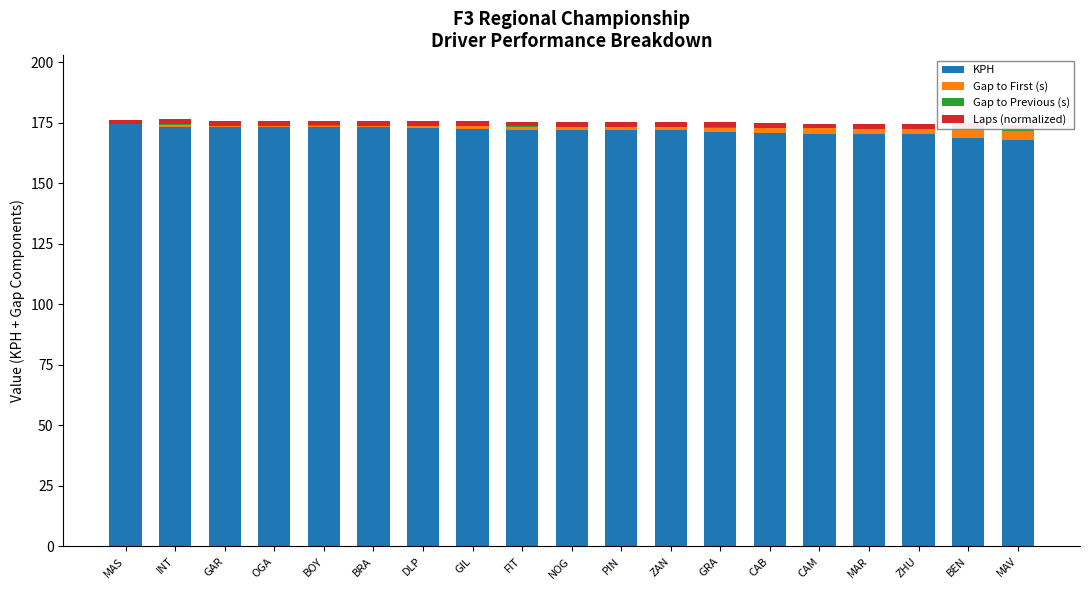

What is the maximum value for Gap to First (s)?

3.6